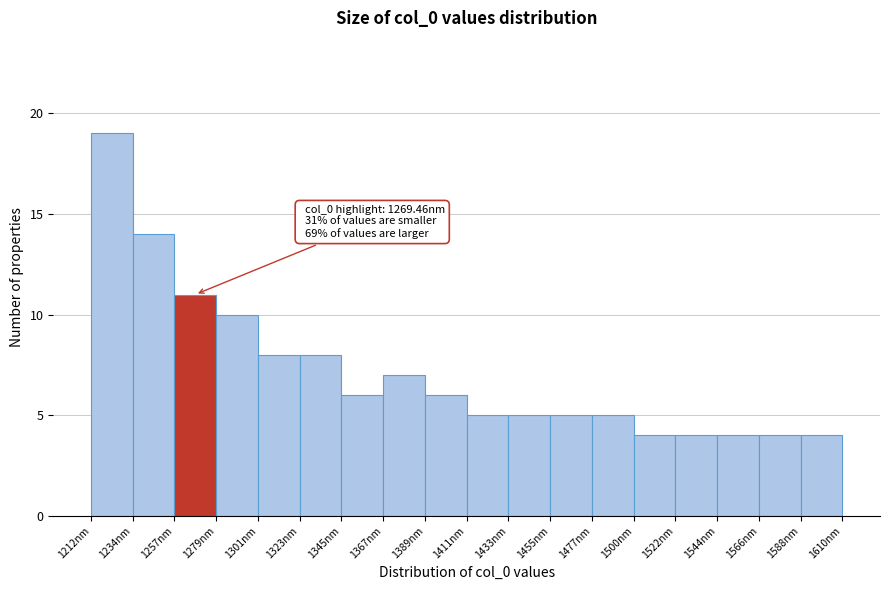

Which range on the x-axis has the tallest bar?

1210 to 1235